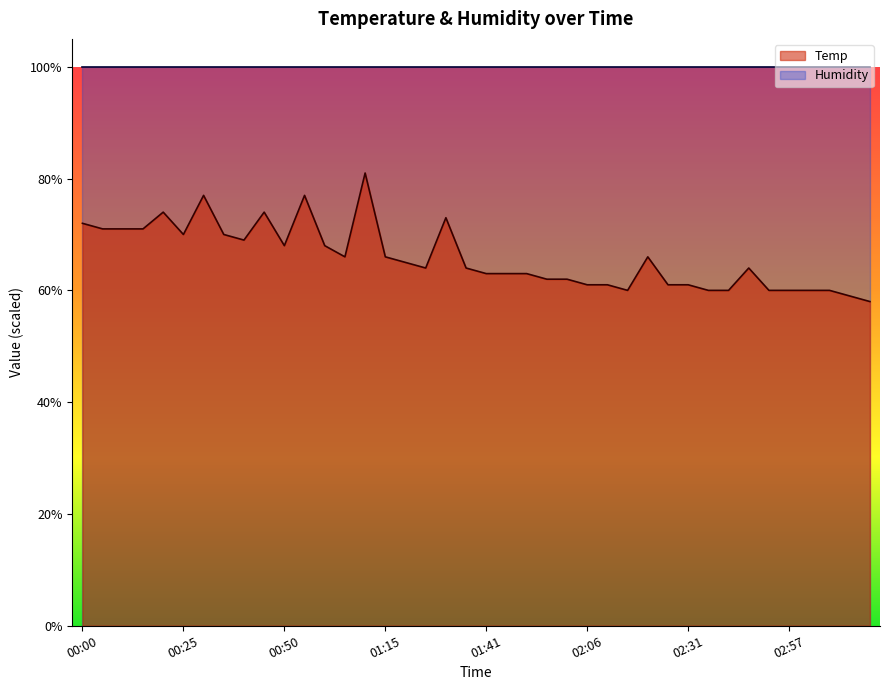

True or false: the data has more than 0 interior local peaks.

True